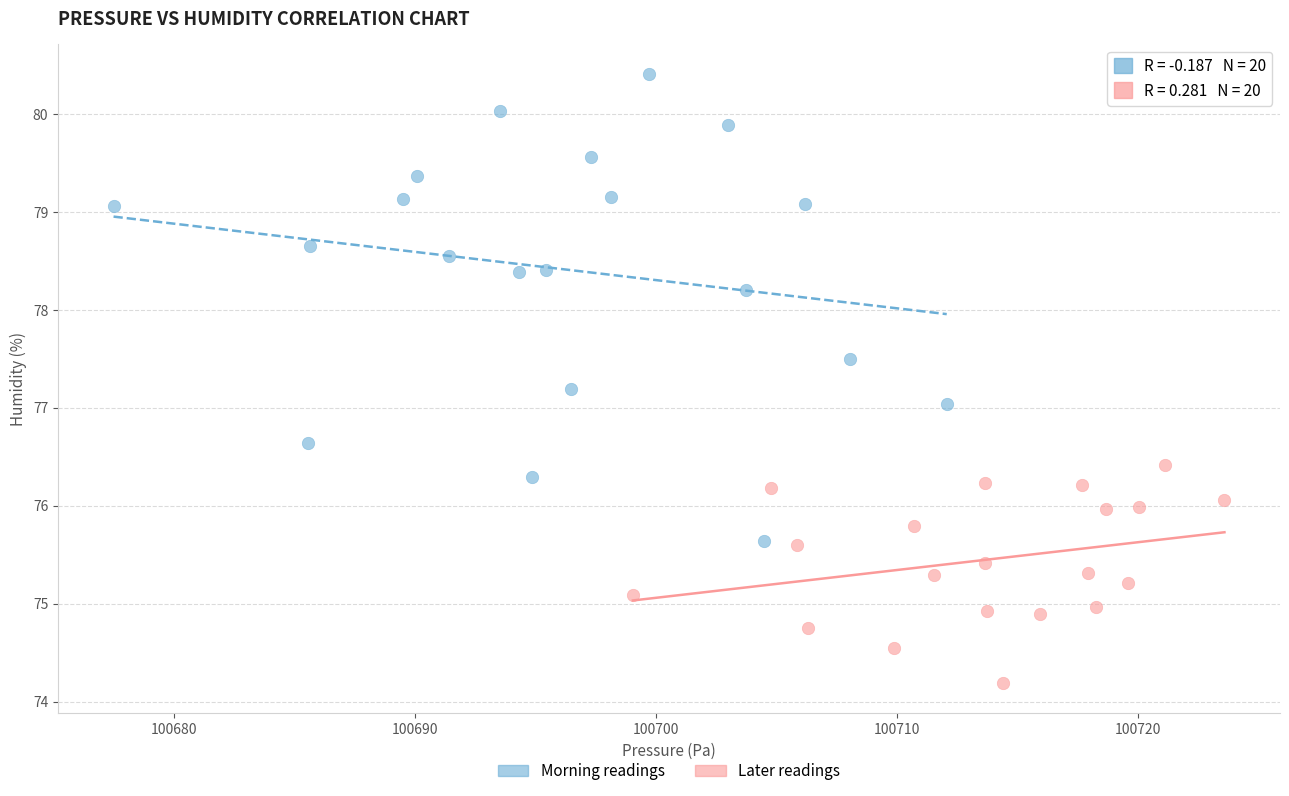

Which series reaches the minimum Y coordinate?

Later readings